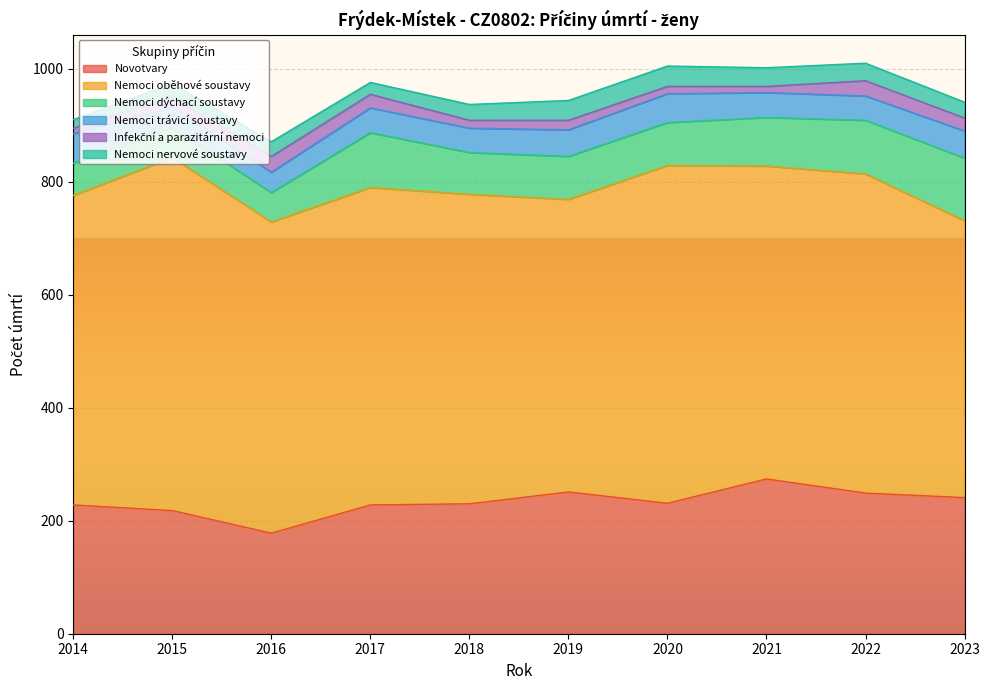

Where is Nemoci trávicí soustavy nearest to the value 44?

2017